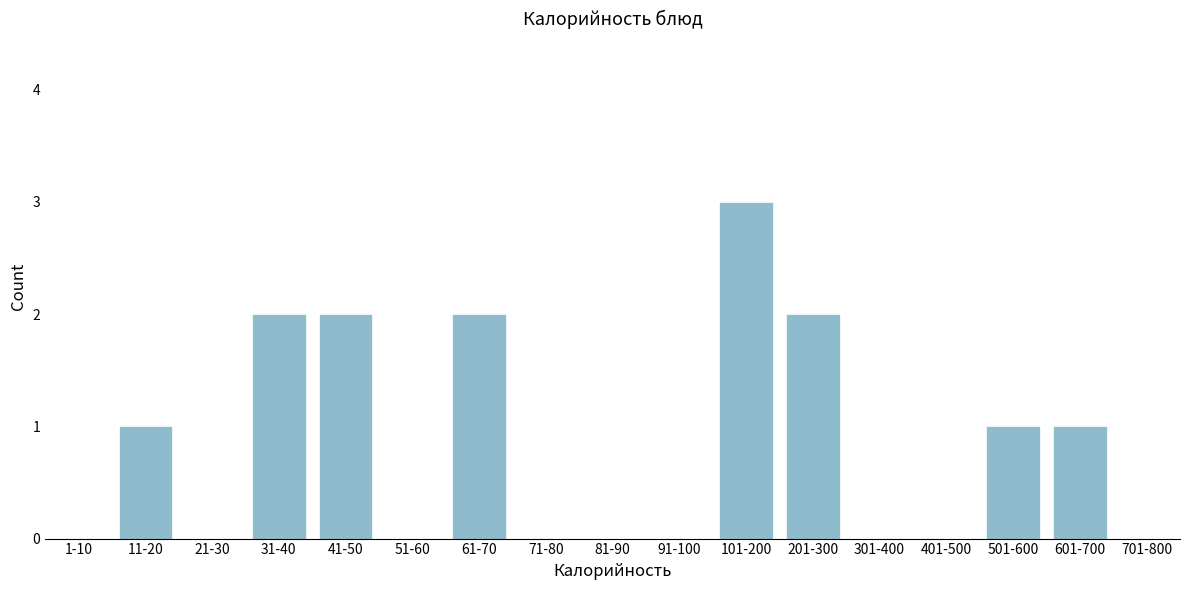

Reading left to right, list all the values displayed in this chart.

1-10=0	11-20=1	21-30=0	31-40=2	41-50=2	51-60=0	61-70=2	71-80=0	81-90=0	91-100=0	101-200=3	201-300=2	301-400=0	401-500=0	501-600=1	601-700=1	701-800=0